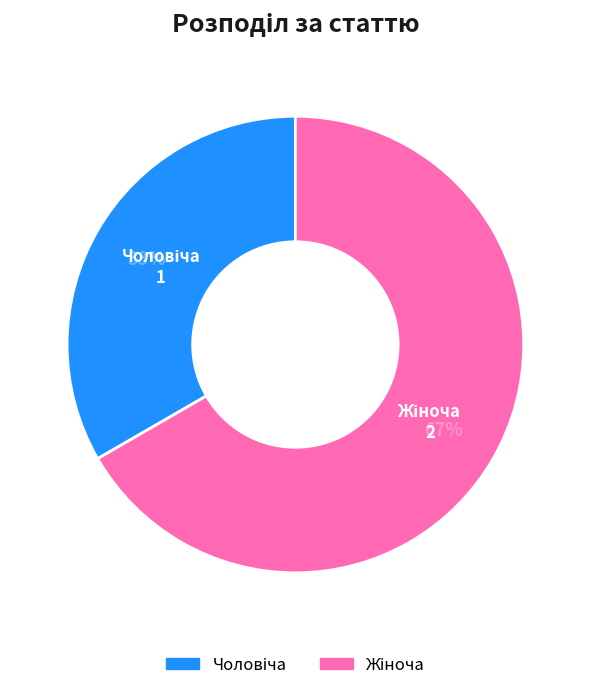

Is there any slice that represents more than half of the pie?

Yes